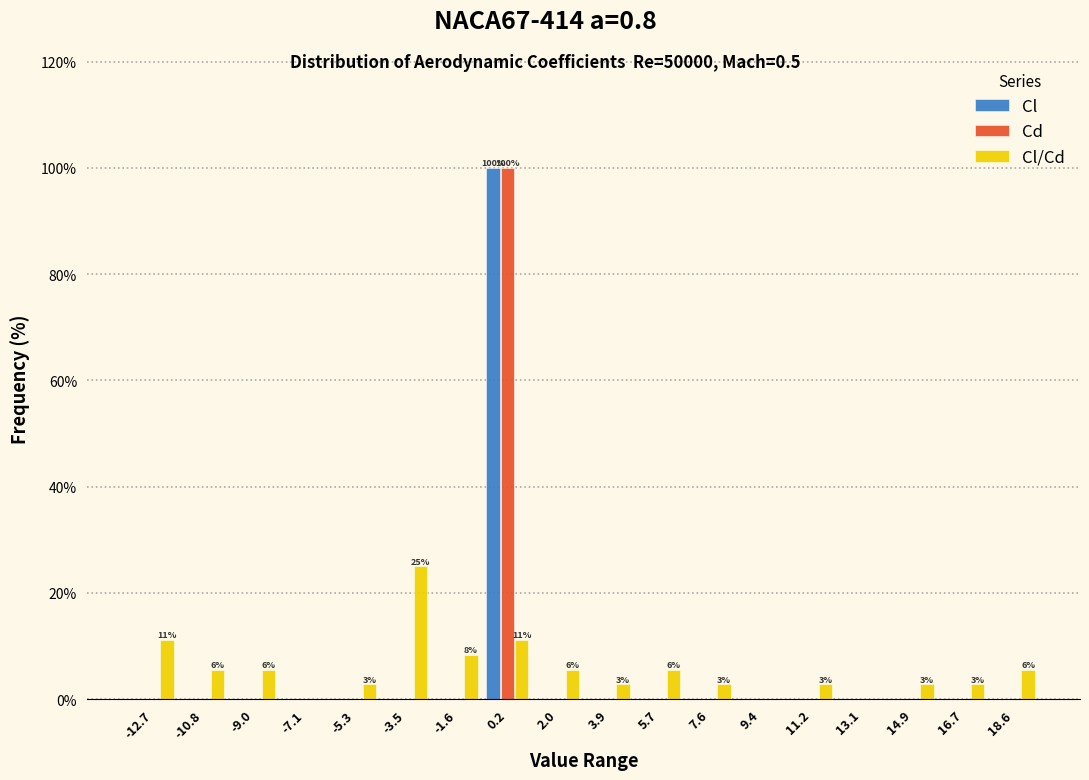

In the Cl series, which range on the x-axis has the tallest bar?

-0.8 to 1.2